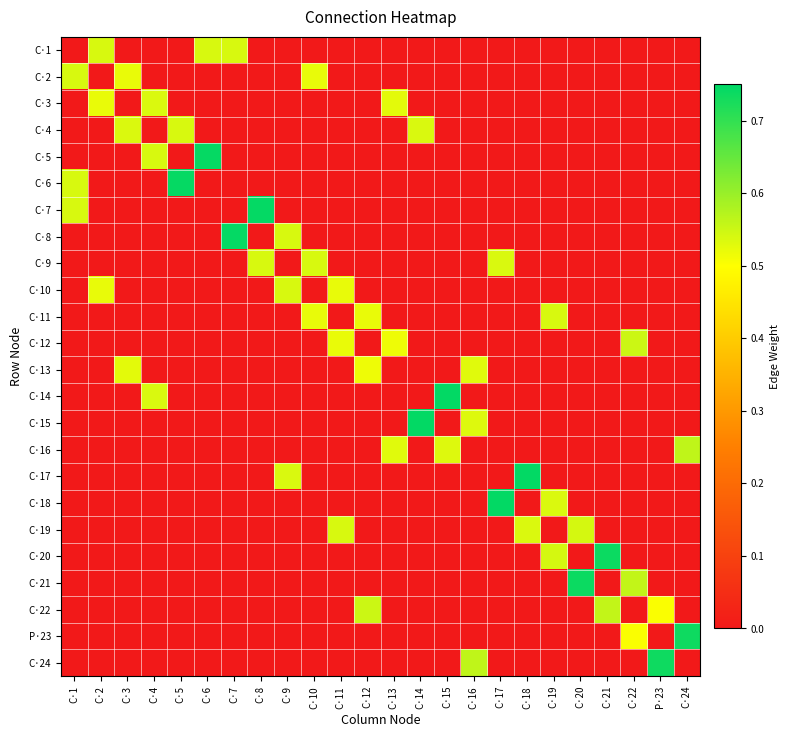

At which category is the sum across all series the highest?

C·16